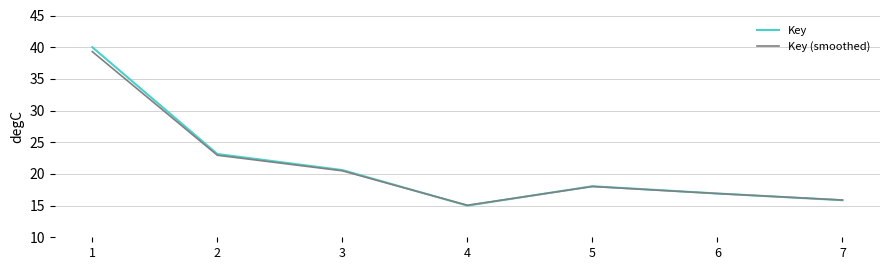

At which category is the sum across all series the highest?

1